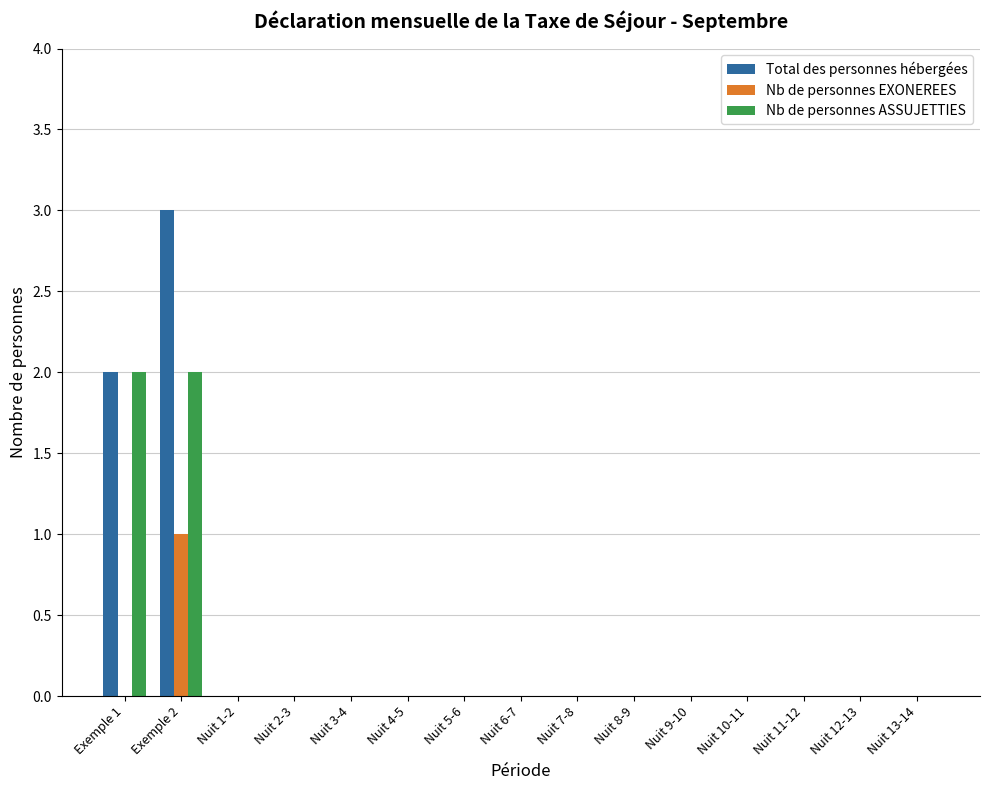

Which category has the highest value across all series?

Exemple 2